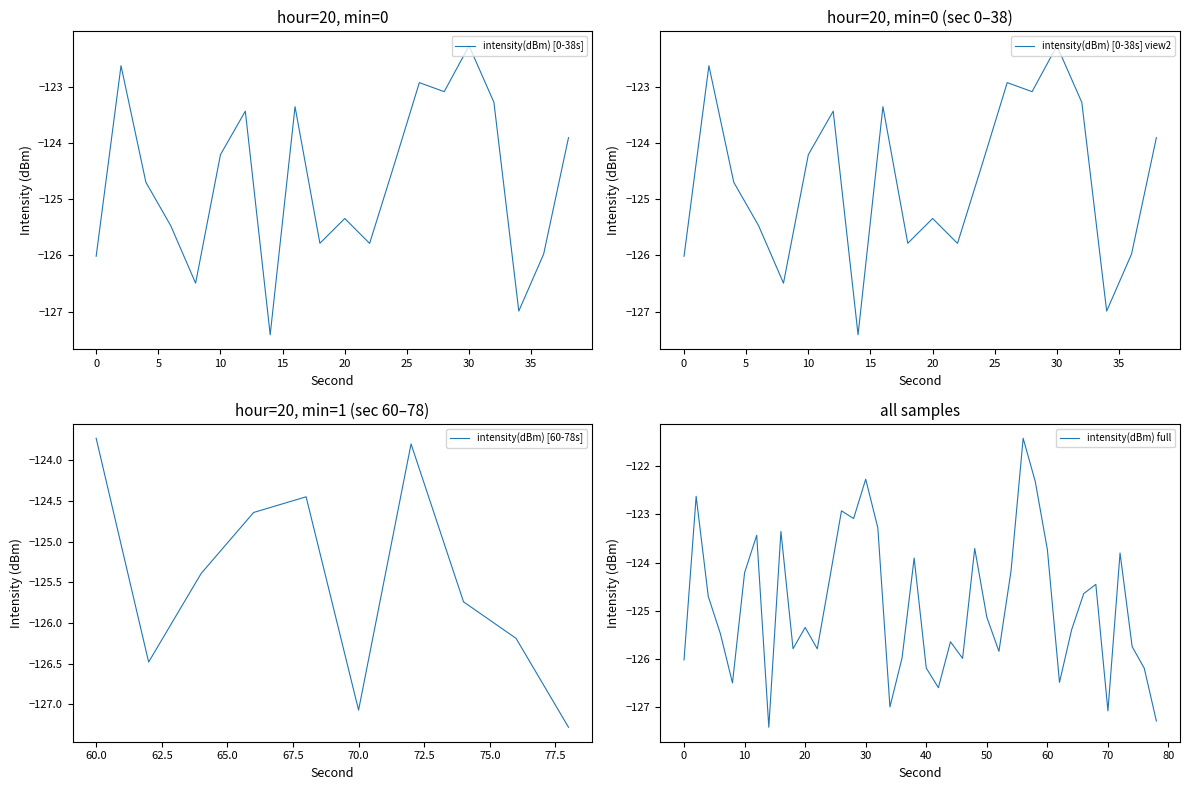

What is the difference between the maximum and second lowest values?

5.9